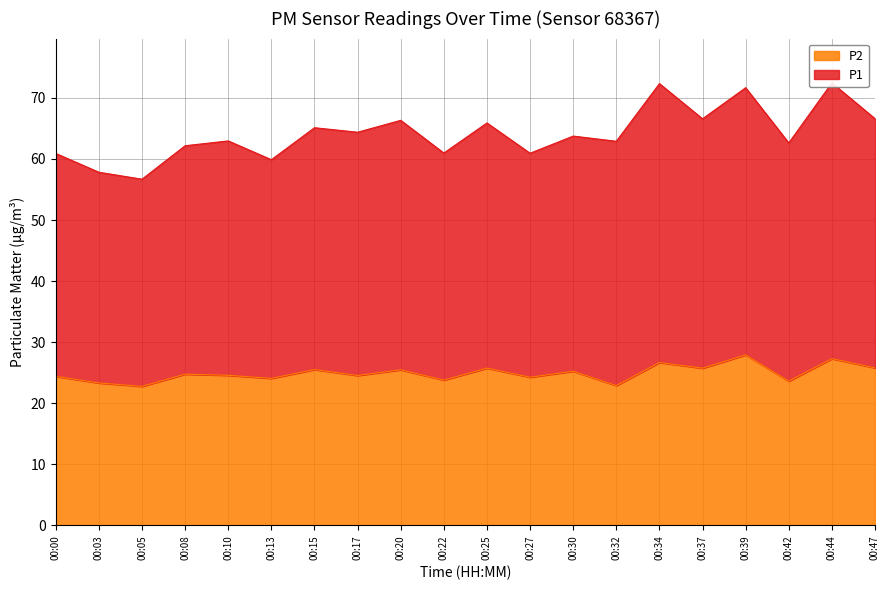

Reading left to right, list all the values displayed in this chart.

P1: 60.9	57.8	56.7	62.2	63.0	59.9	65.1	64.4	66.3	61.0	65.9	60.9	63.8	62.9	72.3	66.6	71.7	62.6	72.5	66.6
P2: 24.4	23.3	22.8	24.8	24.6	24.1	25.5	24.6	25.5	23.8	25.8	24.3	25.2	22.9	26.7	25.8	27.9	23.6	27.3	25.8